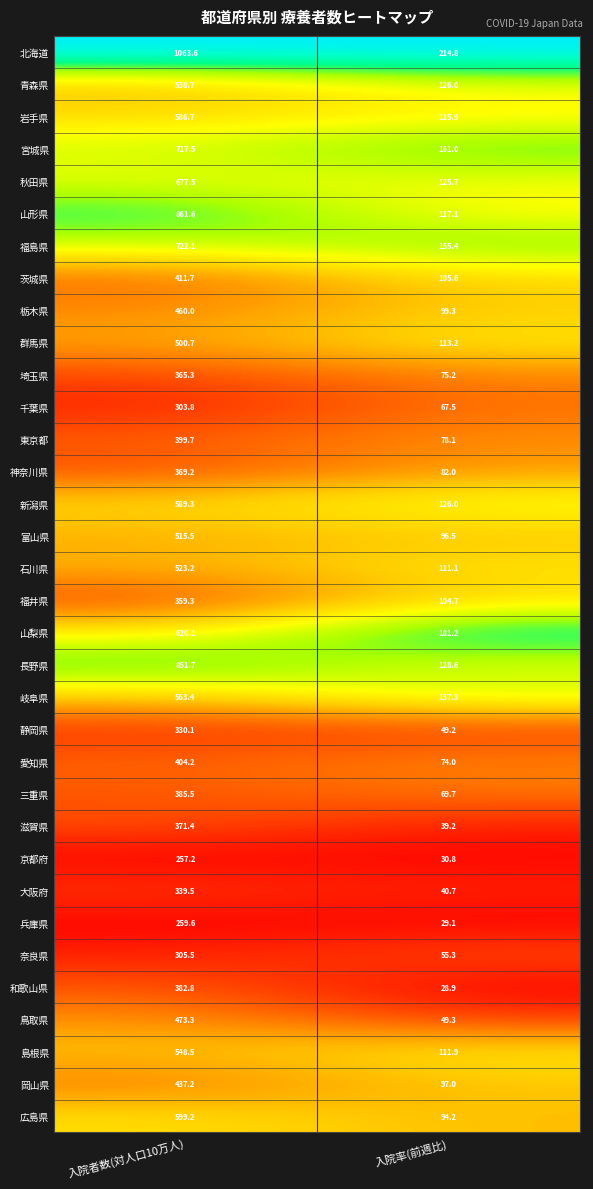

What is the sum of the 東京都 values at 入院率(前週比) and 入院者数(対人口10万人)?

477.8